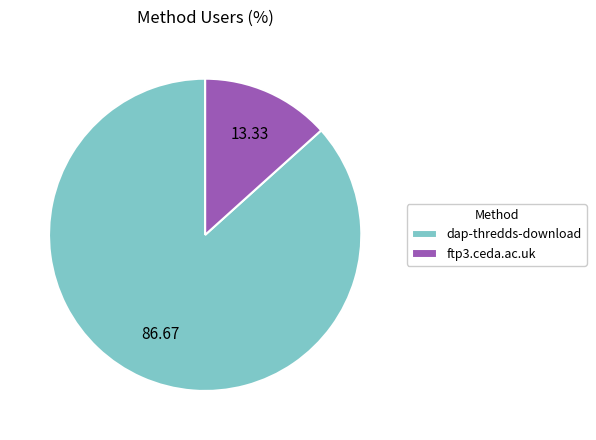

Combined, do dap-thredds-download and ftp3.ceda.ac.uk account for over 50%?

Yes